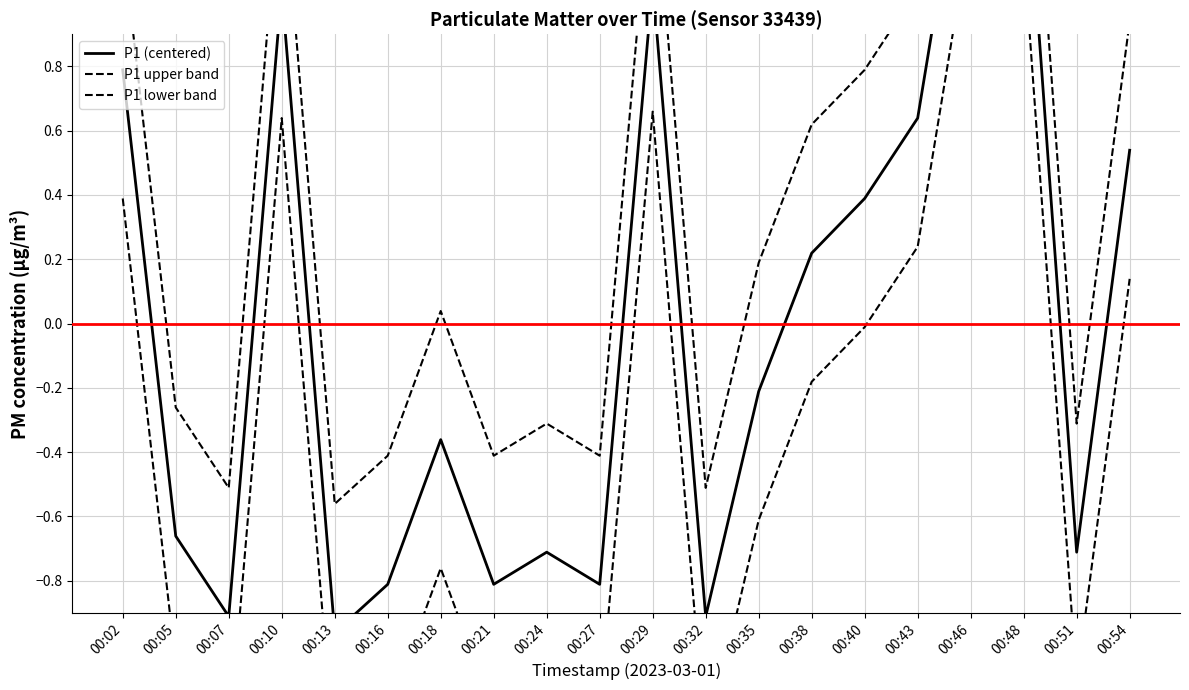

How many lines are shown in the chart?

3